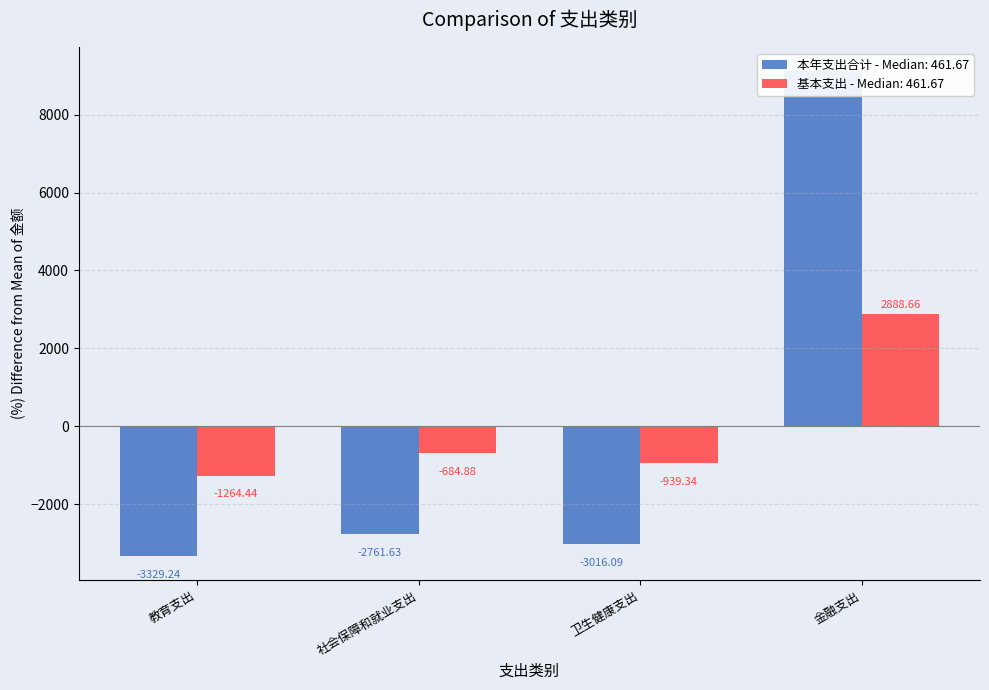

Rank the categories by 基本支出 value from highest to lowest.

金融支出, 社会保障和就业支出, 卫生健康支出, 教育支出